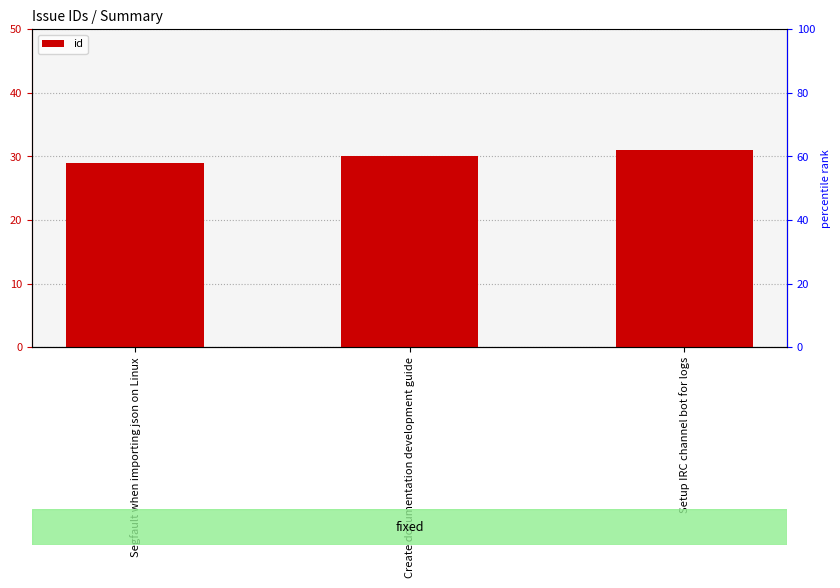

How many values are between 29 and 31?

3